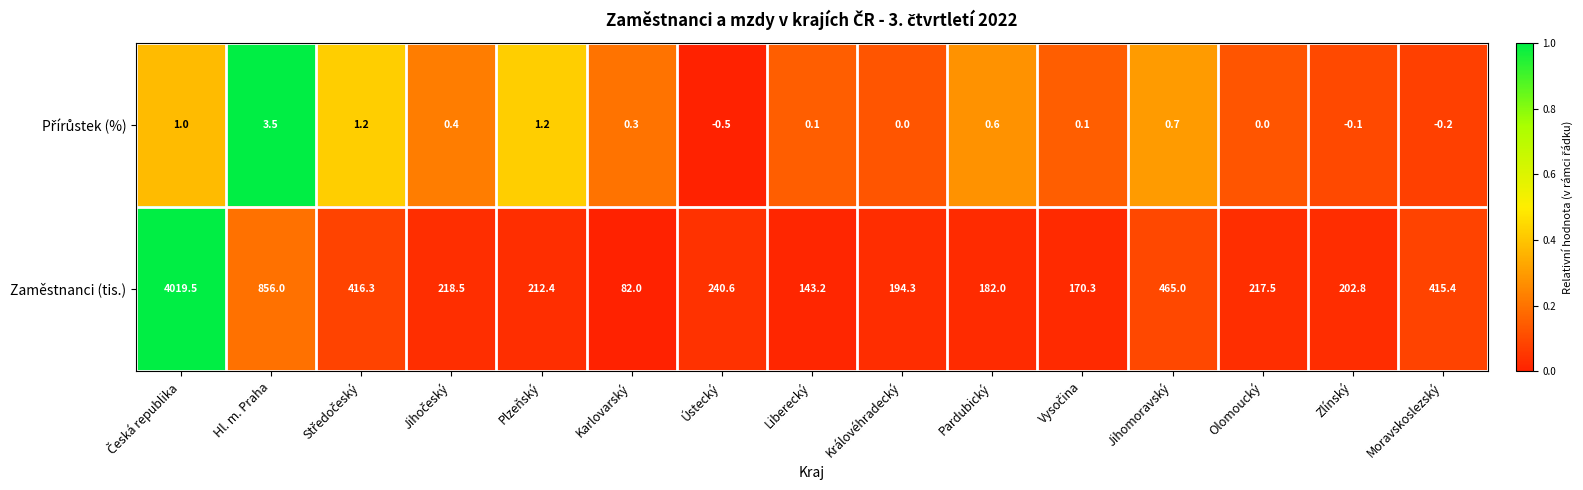

Which series has the largest range (max minus min)?

Zaměstnanci (tis.)